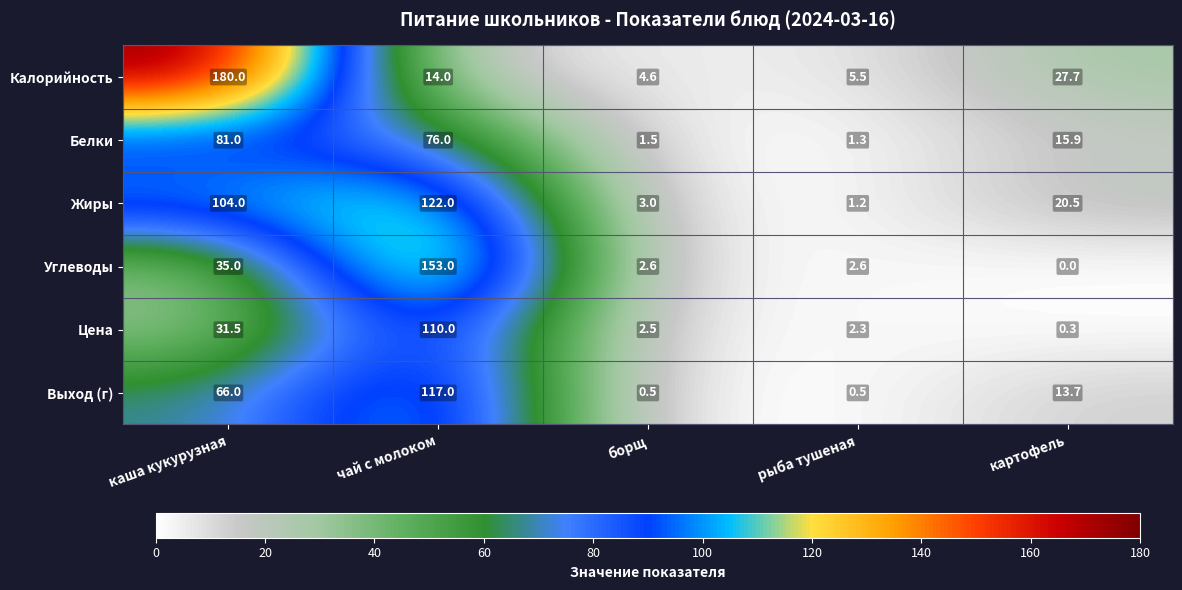

What is the difference between the maximum and minimum values in the Калорийность series?

175.4